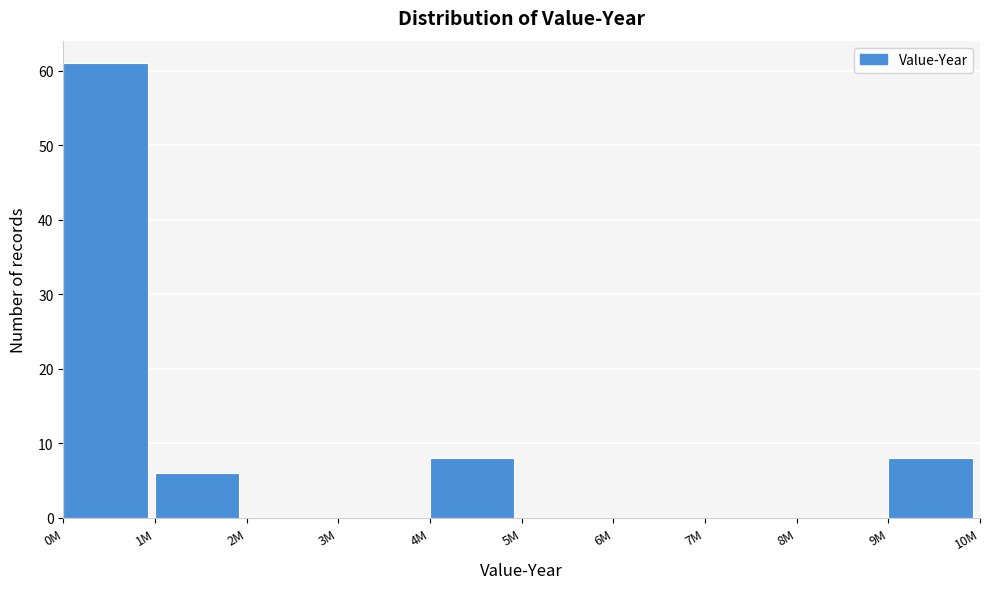

Reading left to right, extract all data points from this chart.

0M=61	1M=6	2M=0	3M=0	4M=8	5M=0	6M=0	7M=0	8M=0	9M=8